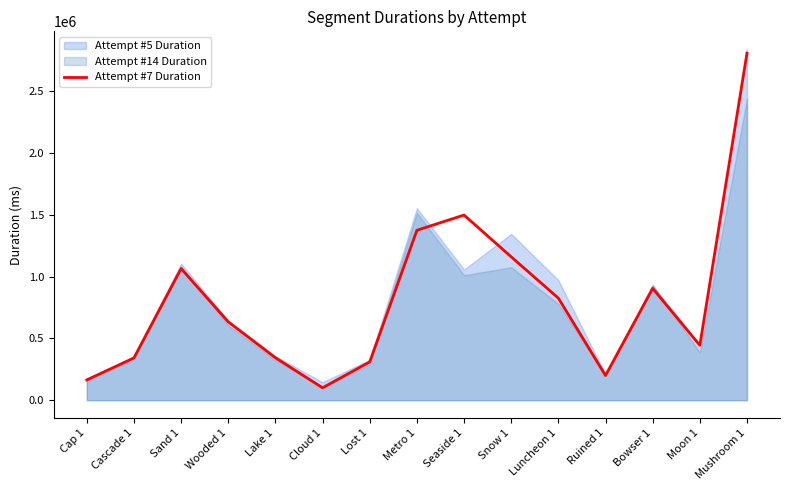

List the labels in order of value, largest first.

Mushroom 1, Seaside 1, Metro 1, Snow 1, Sand 1, Bowser 1, Luncheon 1, Wooded 1, Moon 1, Lake 1, Cascade 1, Lost 1, Ruined 1, Cap 1, Cloud 1